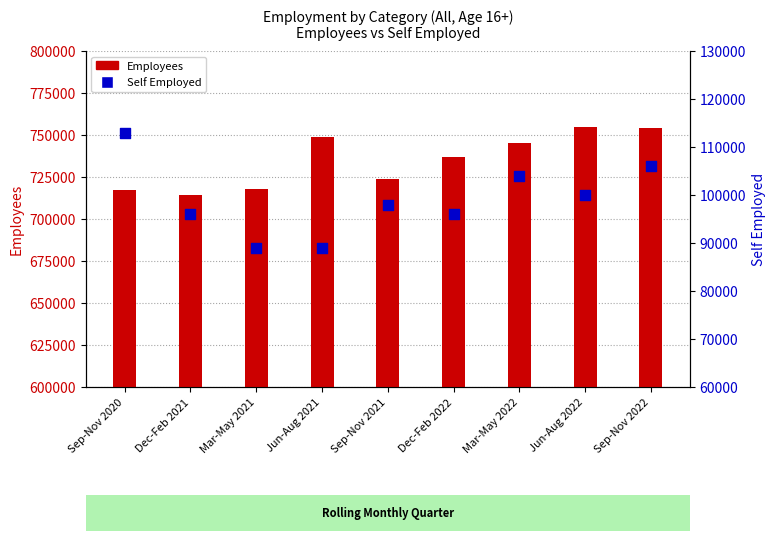

At which category is the sum across all series the highest?

Sep-Nov 2022